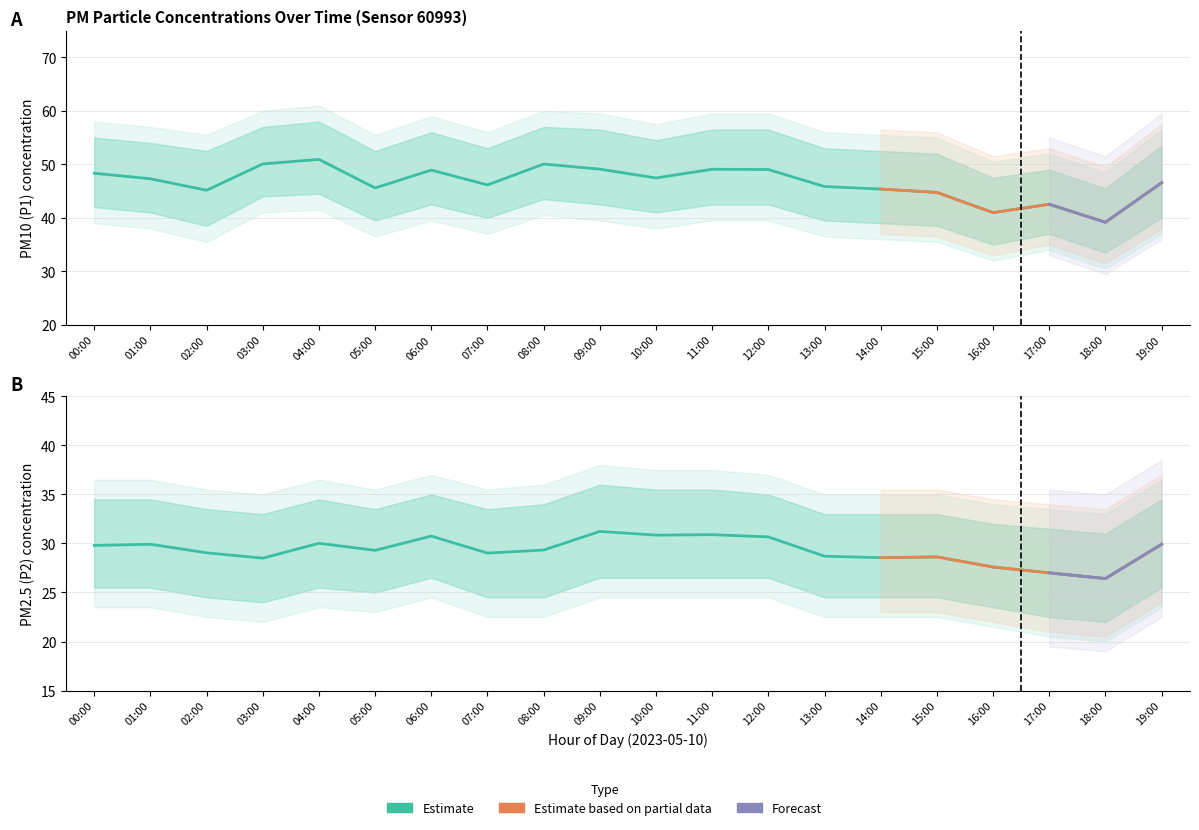

What is the value of the P2 point at the 14th from the left?

28.7